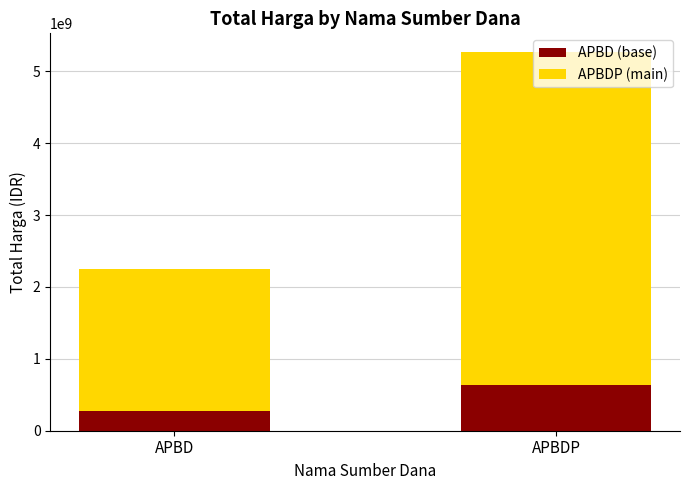

At which label does APBD (base) reach its minimum?

APBD